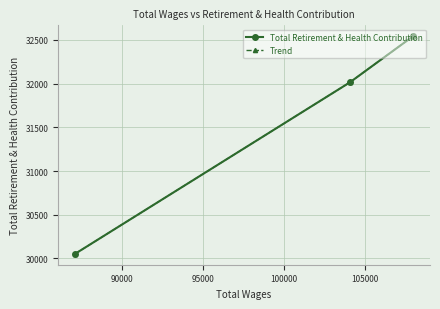

What is the maximum value for Total Retirement & Health Contribution?

32541